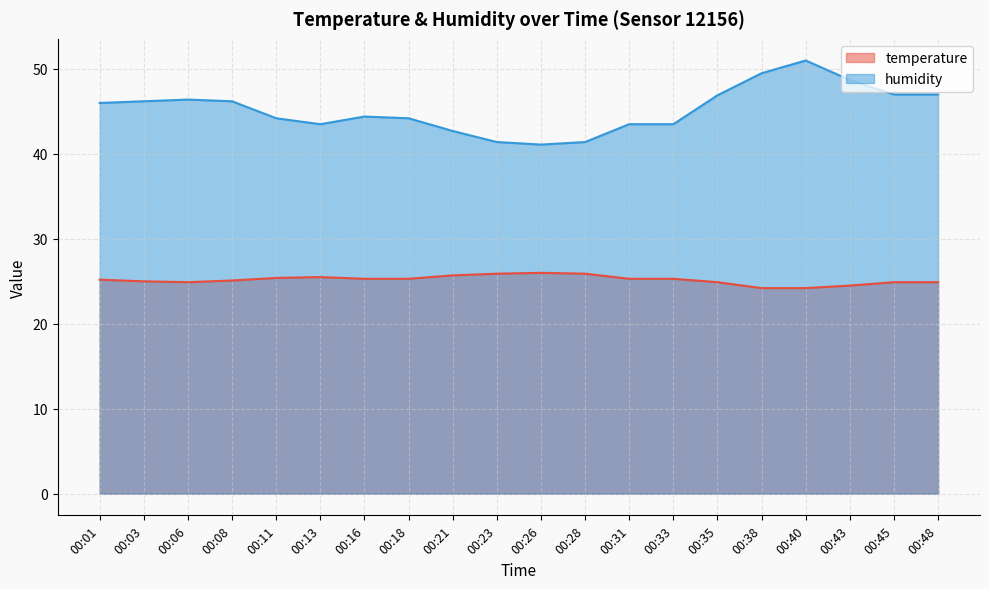

Which label corresponds to the largest value in the chart?

00:40